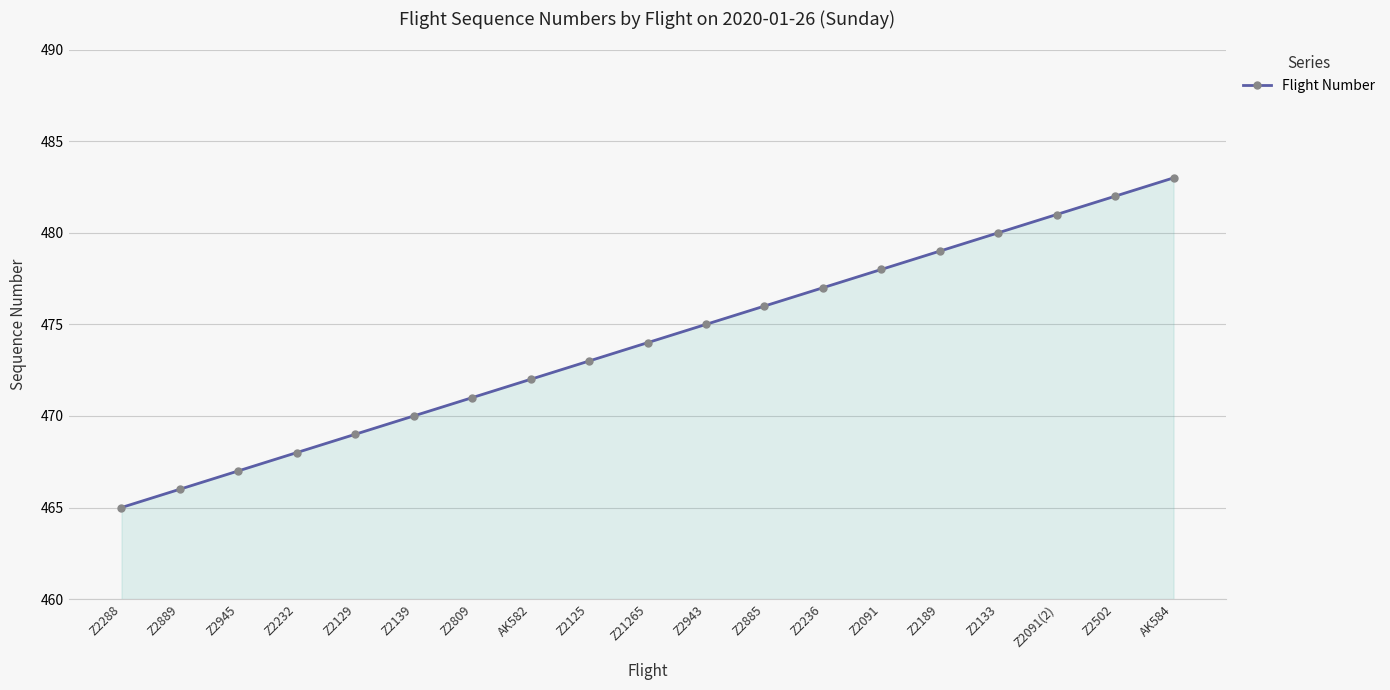

What is the change in value from Z2232 to Z2129?

+1